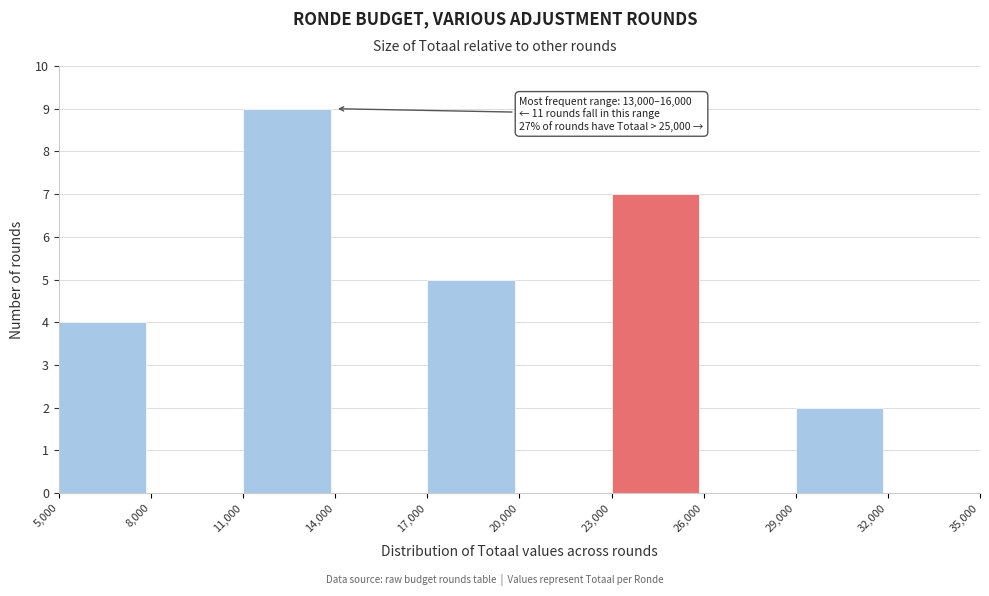

Over which range of the x-axis is the bar tallest?

11,000 to 14,000